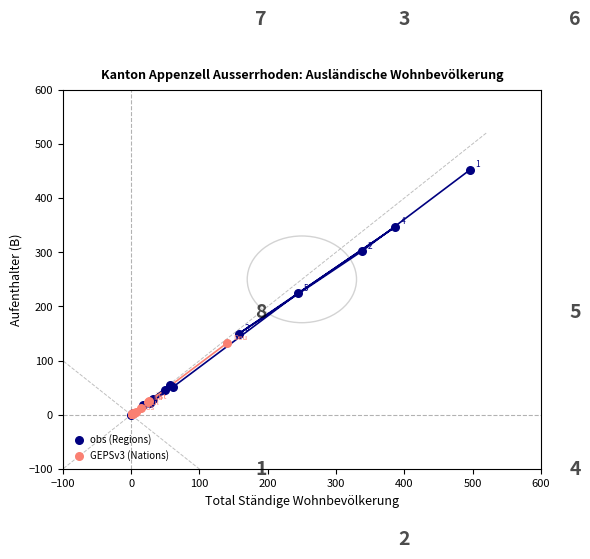

Which series has the largest Y range (max minus min)?

obs (Regions)